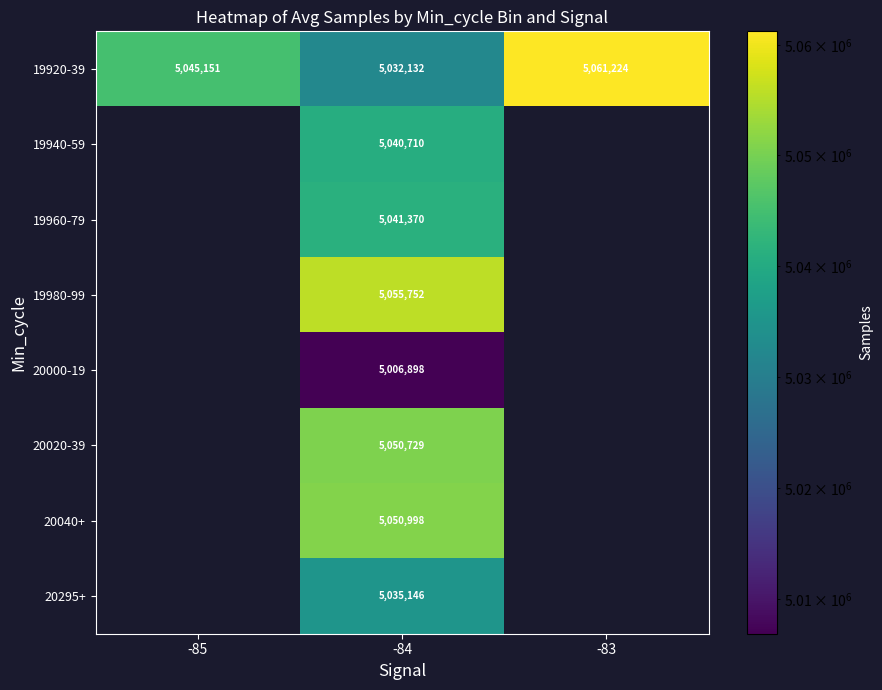

Rank the series at -84 from lowest to highest value.

20000-19, 19920-39, 20295+, 19940-59, 19960-79, 20020-39, 20040+, 19980-99